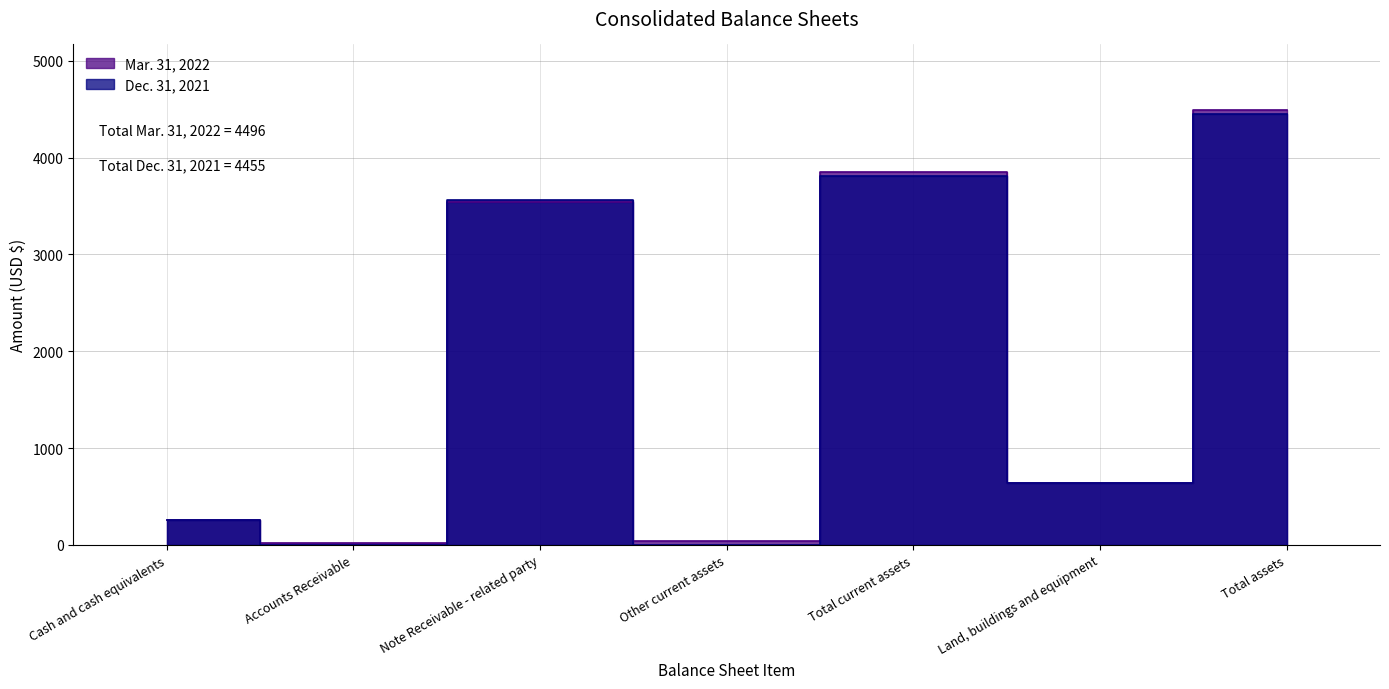

List the series in order of their overall mean, highest first.

Mar. 31, 2022, Dec. 31, 2021